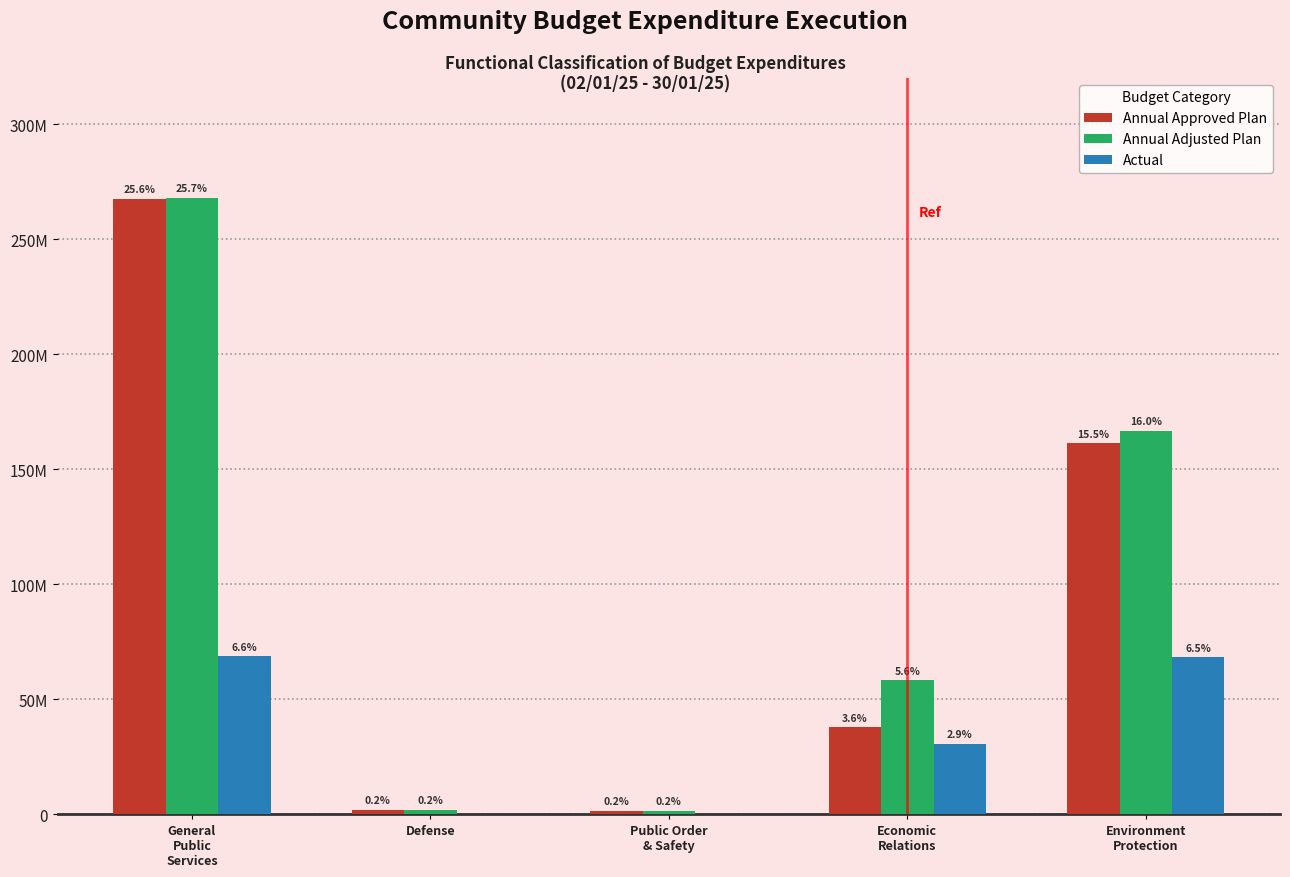

What are all the series names shown in the legend?

Annual Approved Plan, Annual Adjusted Plan, Actual